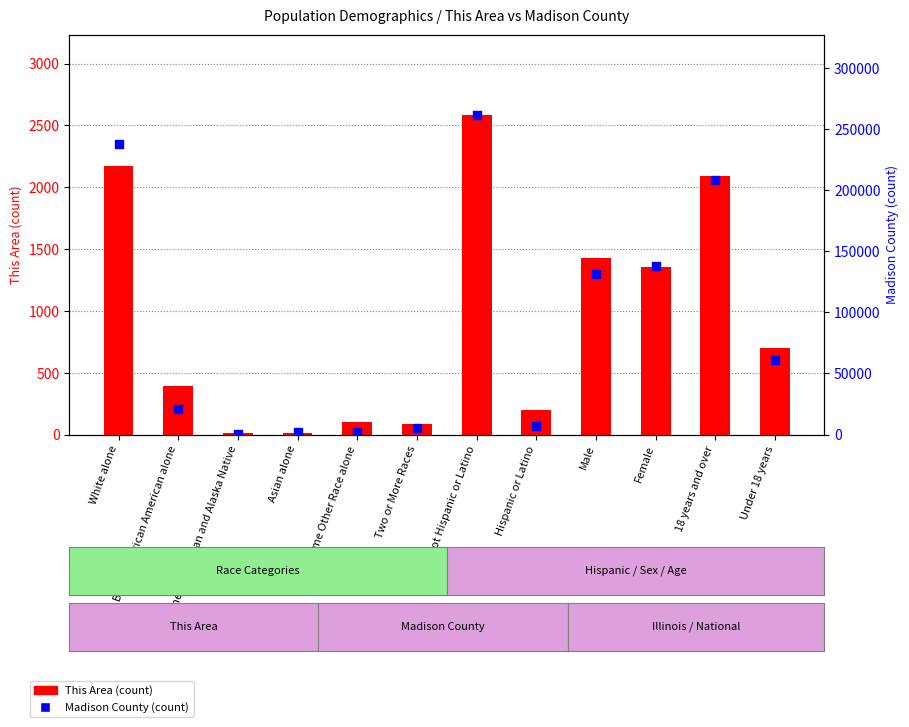

Is the value of Madison County at Asian alone greater than the value of This Area at Some Other Race alone?

Yes